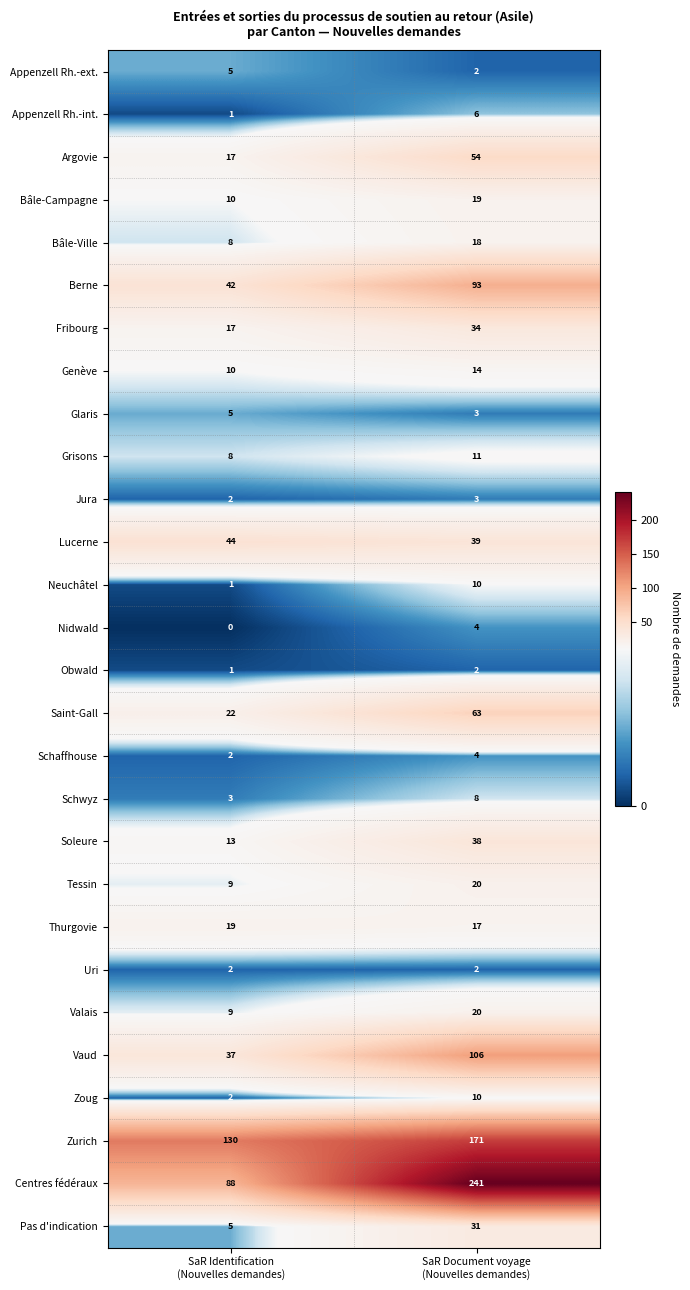

What is the difference between the maximum and minimum values in the Zurich series?

41